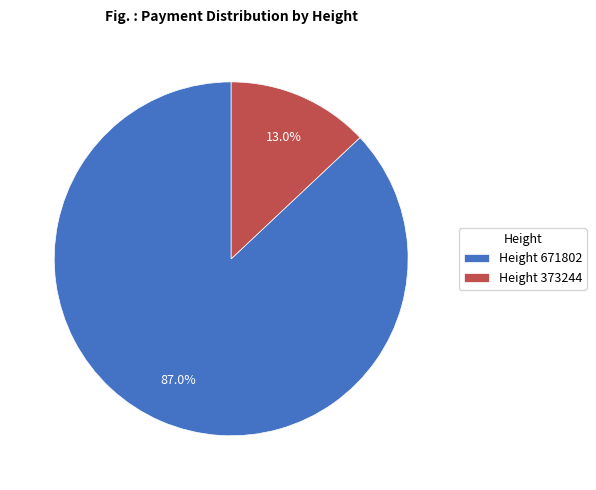

Is there a majority slice in this chart?

Yes